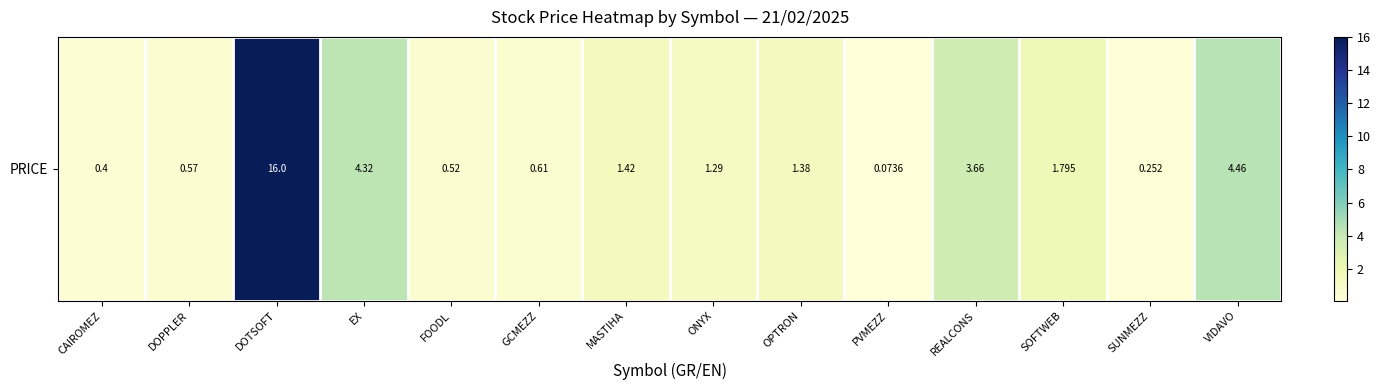

The chart shows a value of 0.3 at GCMEZZ. True or false?

False